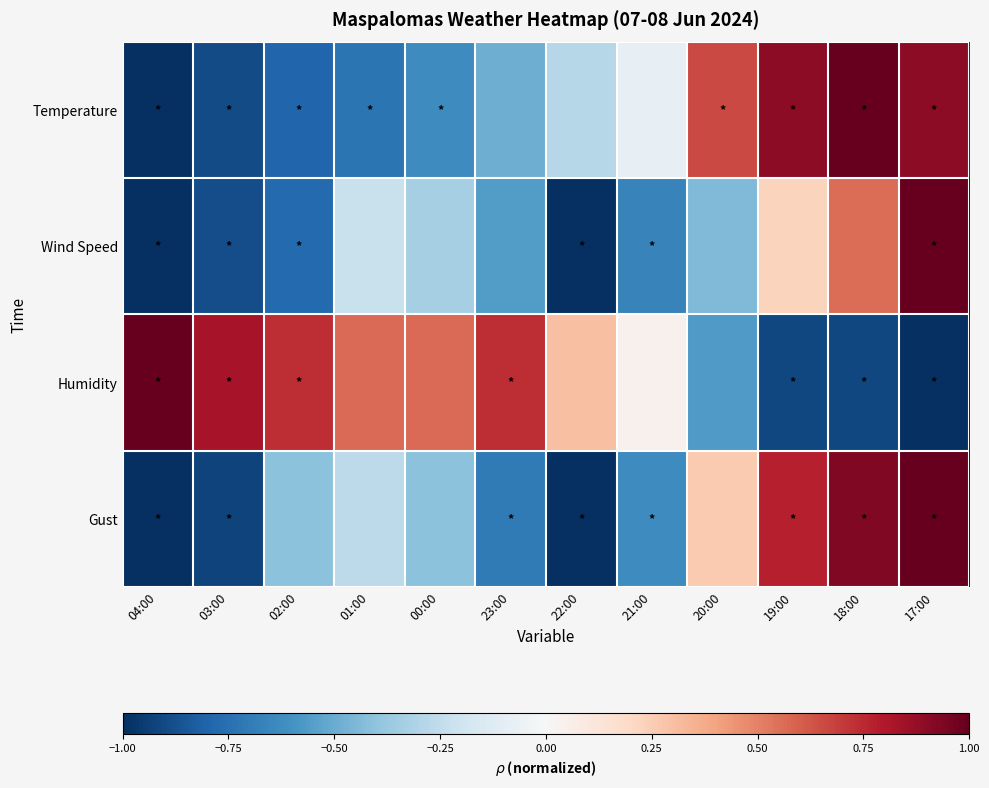

Reading left to right, what are all the values shown in this chart?

Temperature: 04:00=-1.0	03:00=-0.9	02:00=-0.8	01:00=-0.7	00:00=-0.6	23:00=-0.5	22:00=-0.3	21:00=-0.1	20:00=0.7	19:00=0.9	18:00=1.0	17:00=0.9
Wind Speed: 04:00=-1.0	03:00=-0.9	02:00=-0.8	01:00=-0.2	00:00=-0.3	23:00=-0.6	22:00=-1.0	21:00=-0.7	20:00=-0.4	19:00=0.2	18:00=0.6	17:00=1.0
Humidity: 04:00=1.0	03:00=0.8	02:00=0.7	01:00=0.6	00:00=0.6	23:00=0.7	22:00=0.3	21:00=0.0	20:00=-0.6	19:00=-0.9	18:00=-0.9	17:00=-1.0
Gust: 04:00=-1.0	03:00=-0.9	02:00=-0.4	01:00=-0.3	00:00=-0.4	23:00=-0.7	22:00=-1.0	21:00=-0.6	20:00=0.3	19:00=0.8	18:00=0.9	17:00=1.0